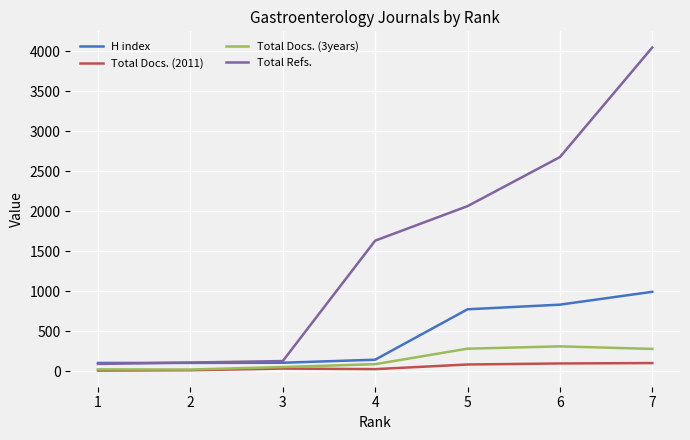

What is the maximum value for Total Refs.?

4050